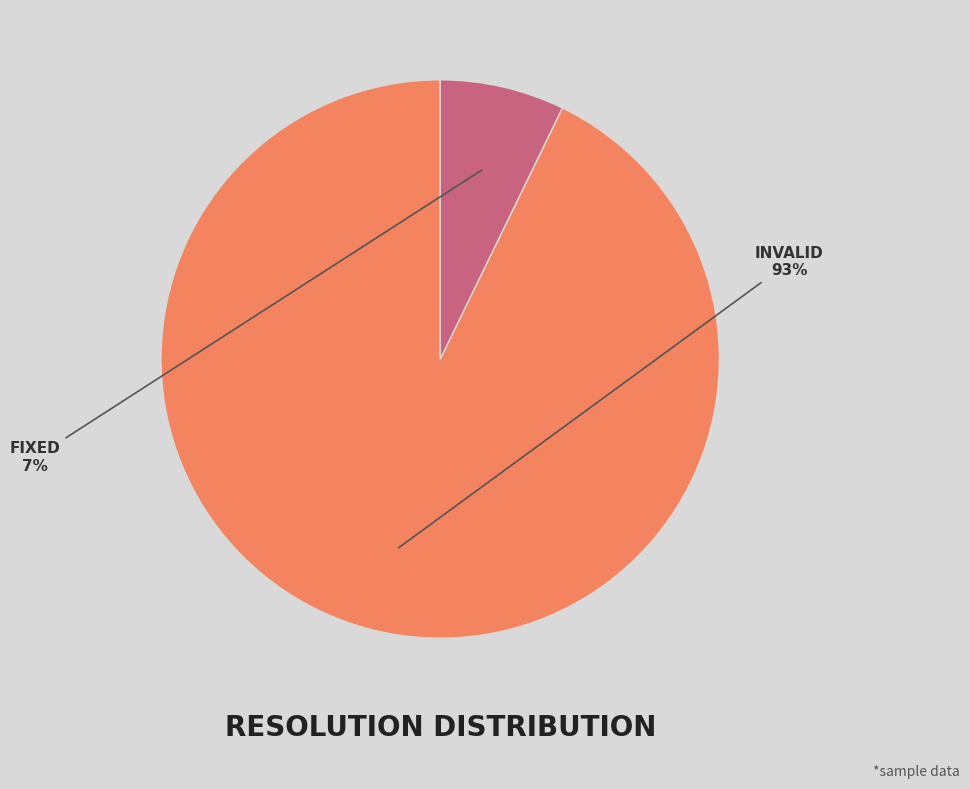

Is there any slice that represents more than half of the pie?

Yes